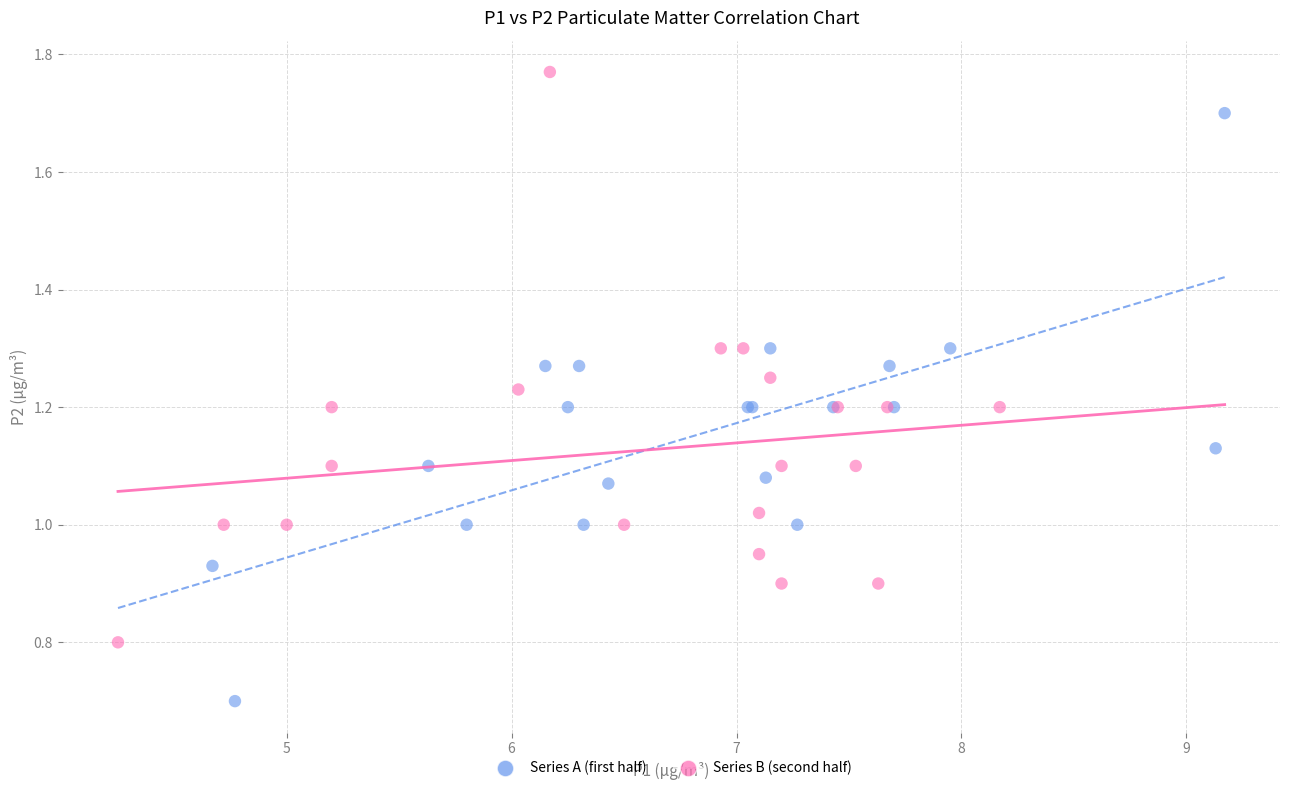

Which series contains the highest Y value?

Series B (second half)